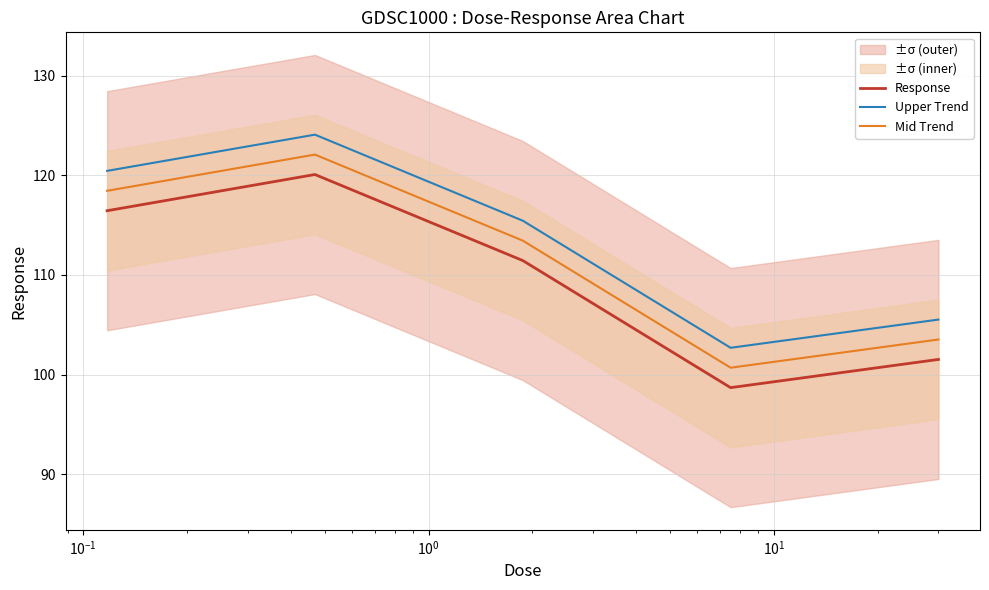

Which series has the largest total across all categories?

Upper Trend